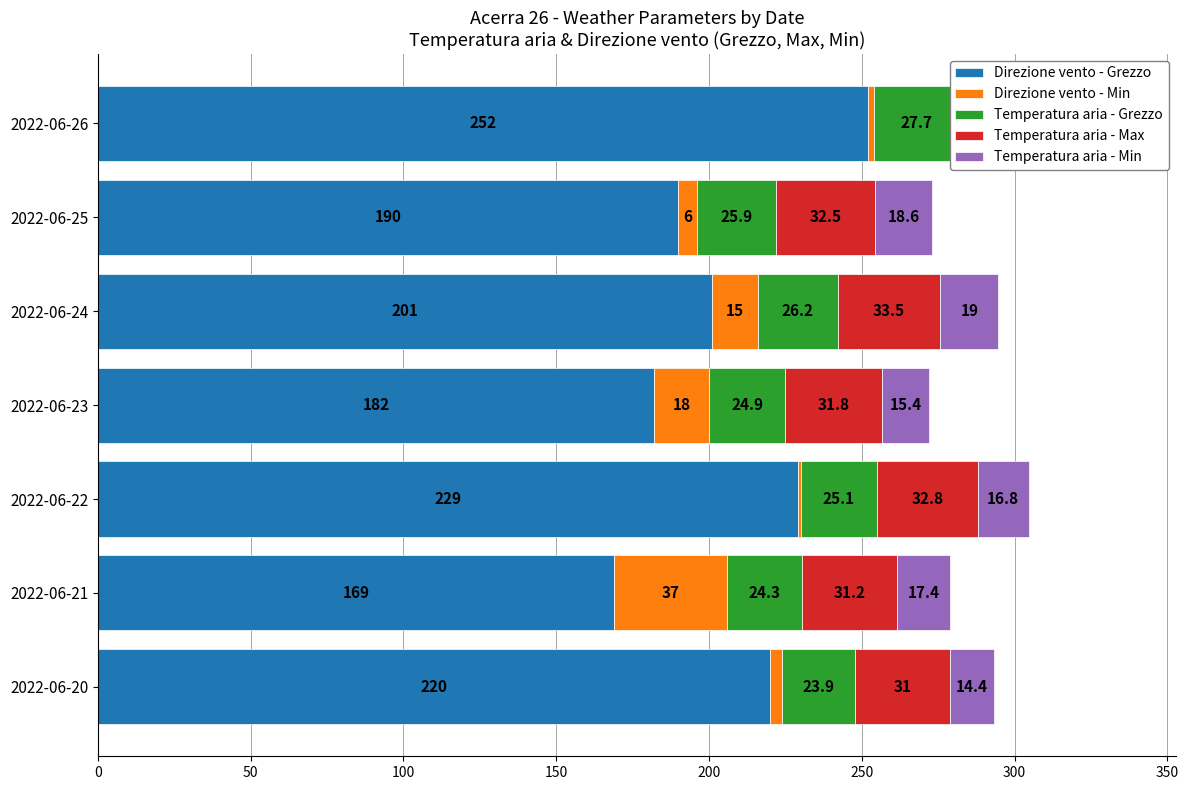

Which series has the largest total across all categories?

Direzione vento - Grezzo